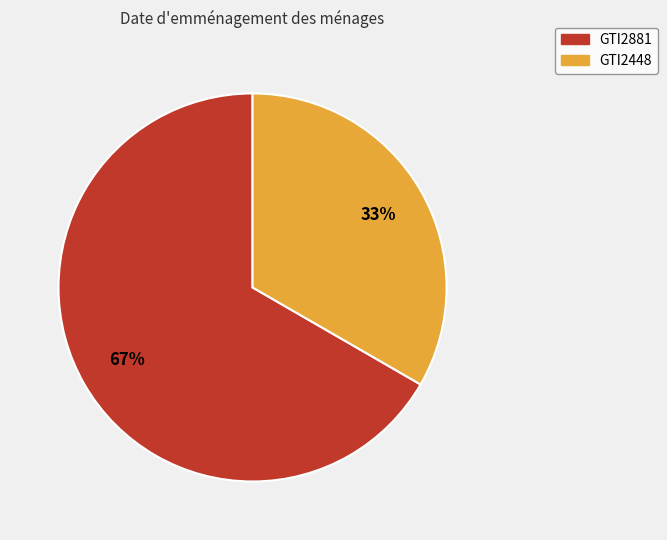

Which slice is the smallest?

GTI2448